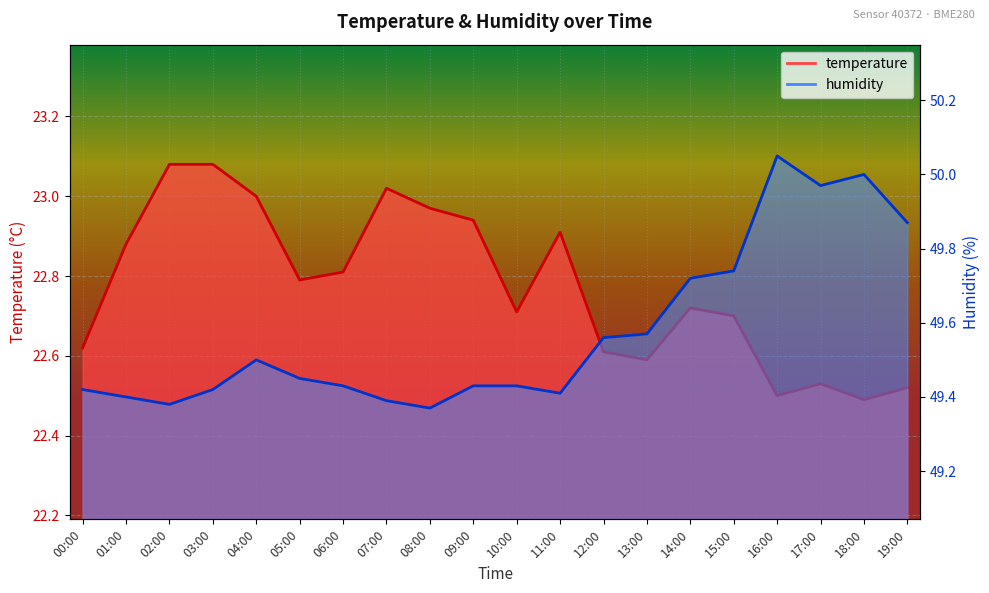

True or false: temperature and humidity cross at least once.

False